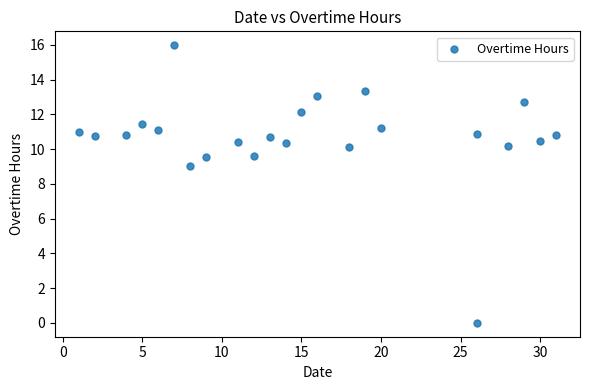

What Y value in the scatter plot is closest to 7?

9.0